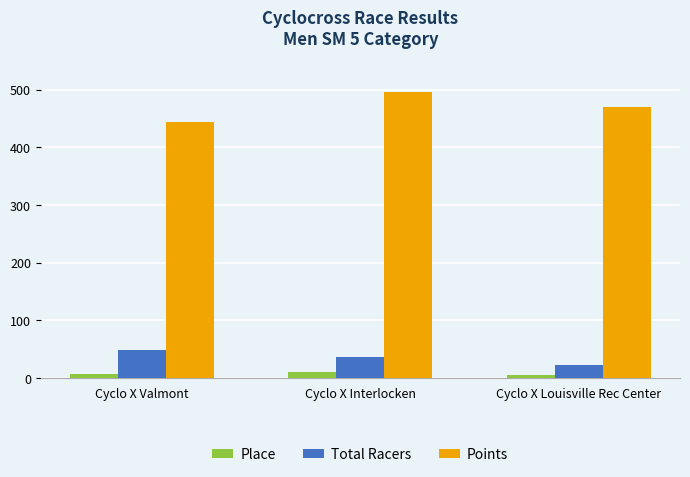

Which category has the highest value in the Total Racers series?

Cyclo X Valmont